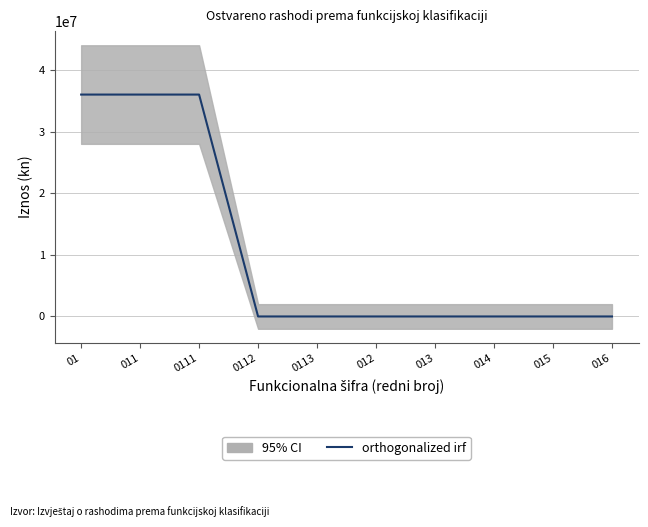

Which category has the highest value across all series?

01